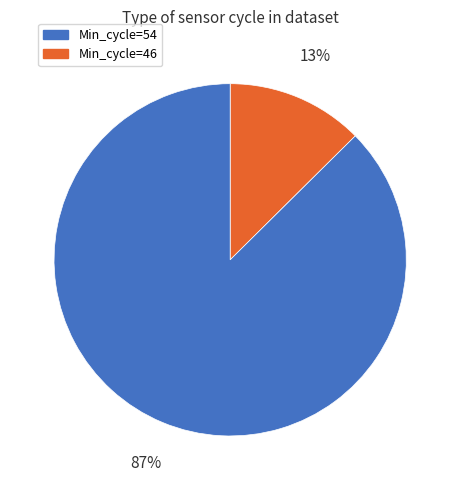

How many segments does this pie chart have?

2